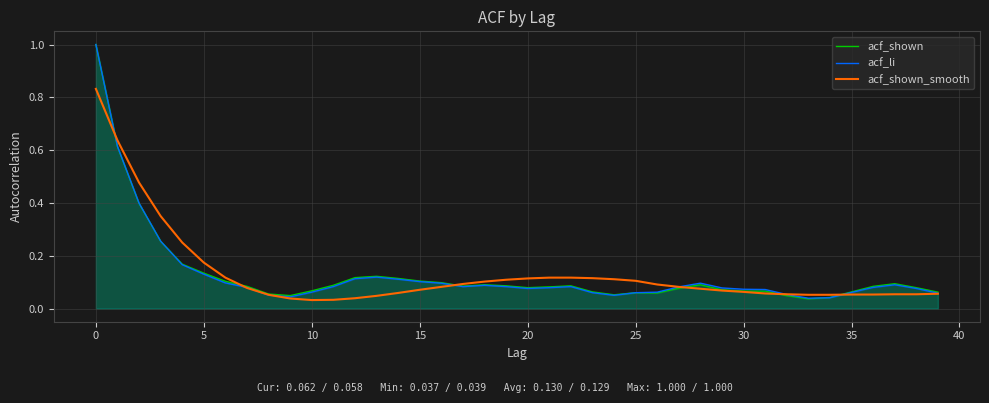

List the series in order of their overall mean, lowest first.

acf_li, acf_shown, acf_shown_smooth